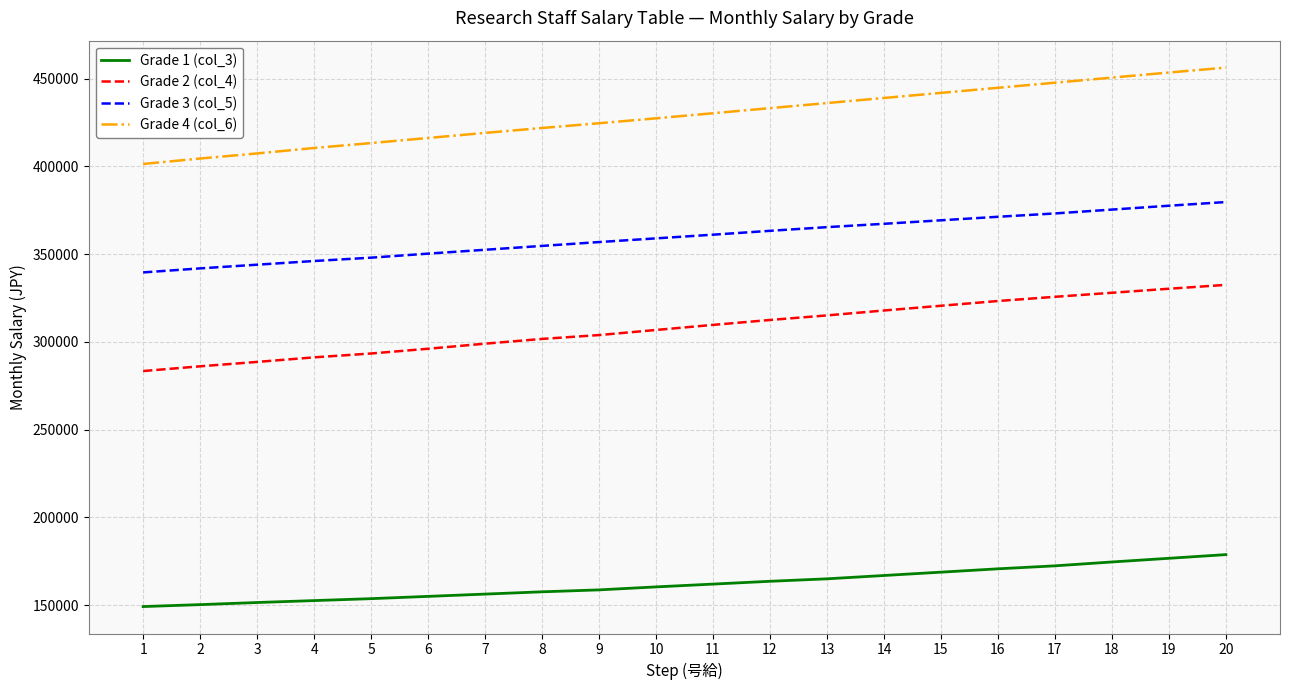

Is the value of Grade 1 (col_3) at 17 greater than the value of Grade 4 (col_6) at 14?

No